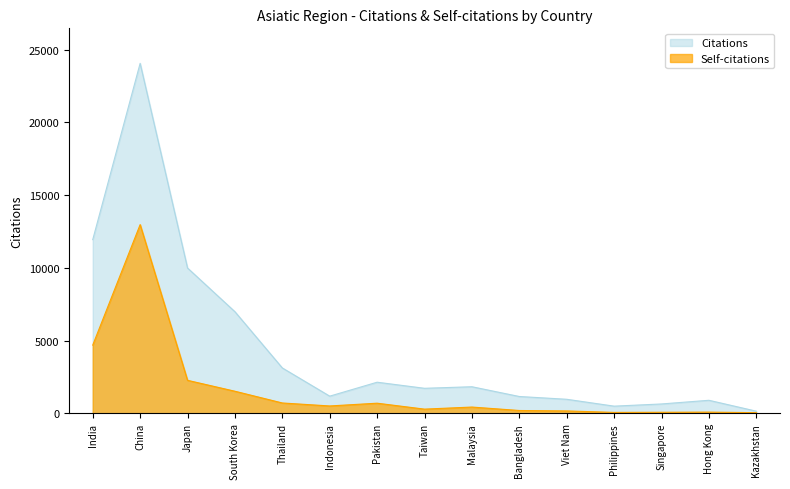

Rank the series by their maximum value, from lowest to highest.

Self-citations, Citations